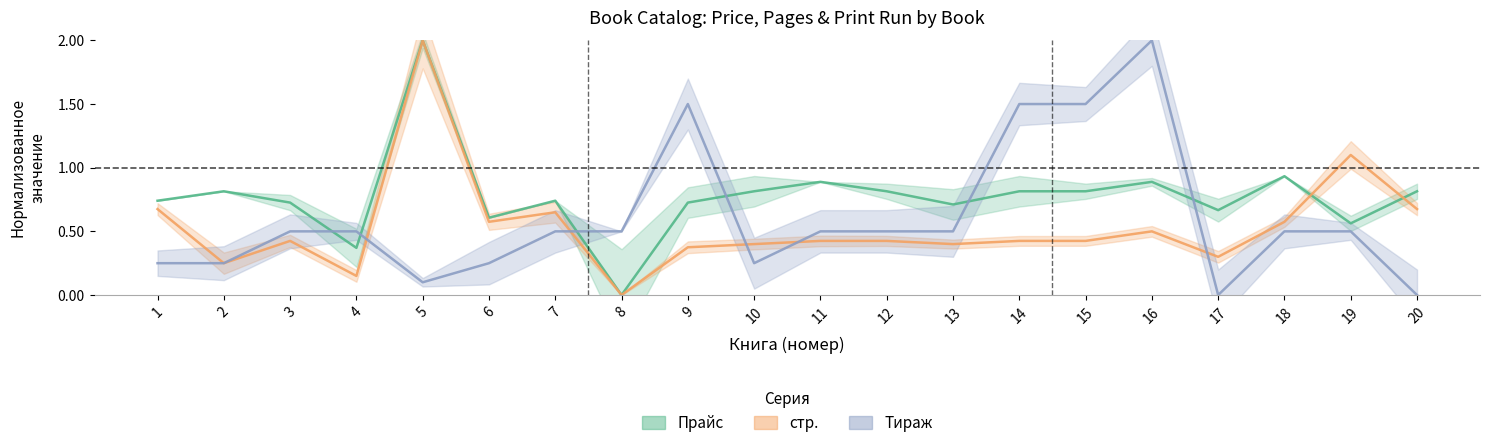

Reading left to right, transcribe all the data shown in this chart.

Прайс: 1=0.7	2=0.8	3=0.7	4=0.4	5=2.0	6=0.6	7=0.7	8=0.0	9=0.7	10=0.8	11=0.9	12=0.8	13=0.7	14=0.8	15=0.8	16=0.9	17=0.7	18=0.9	19=0.6	20=0.8
стр.: 1=0.7	2=0.2	3=0.4	4=0.1	5=2.0	6=0.6	7=0.7	8=0.0	9=0.4	10=0.4	11=0.4	12=0.4	13=0.4	14=0.4	15=0.4	16=0.5	17=0.3	18=0.6	19=1.1	20=0.7
Тираж: 1=0.2	2=0.2	3=0.5	4=0.5	5=0.1	6=0.2	7=0.5	8=0.5	9=1.5	10=0.2	11=0.5	12=0.5	13=0.5	14=1.5	15=1.5	16=2.0	17=0.0	18=0.5	19=0.5	20=0.0